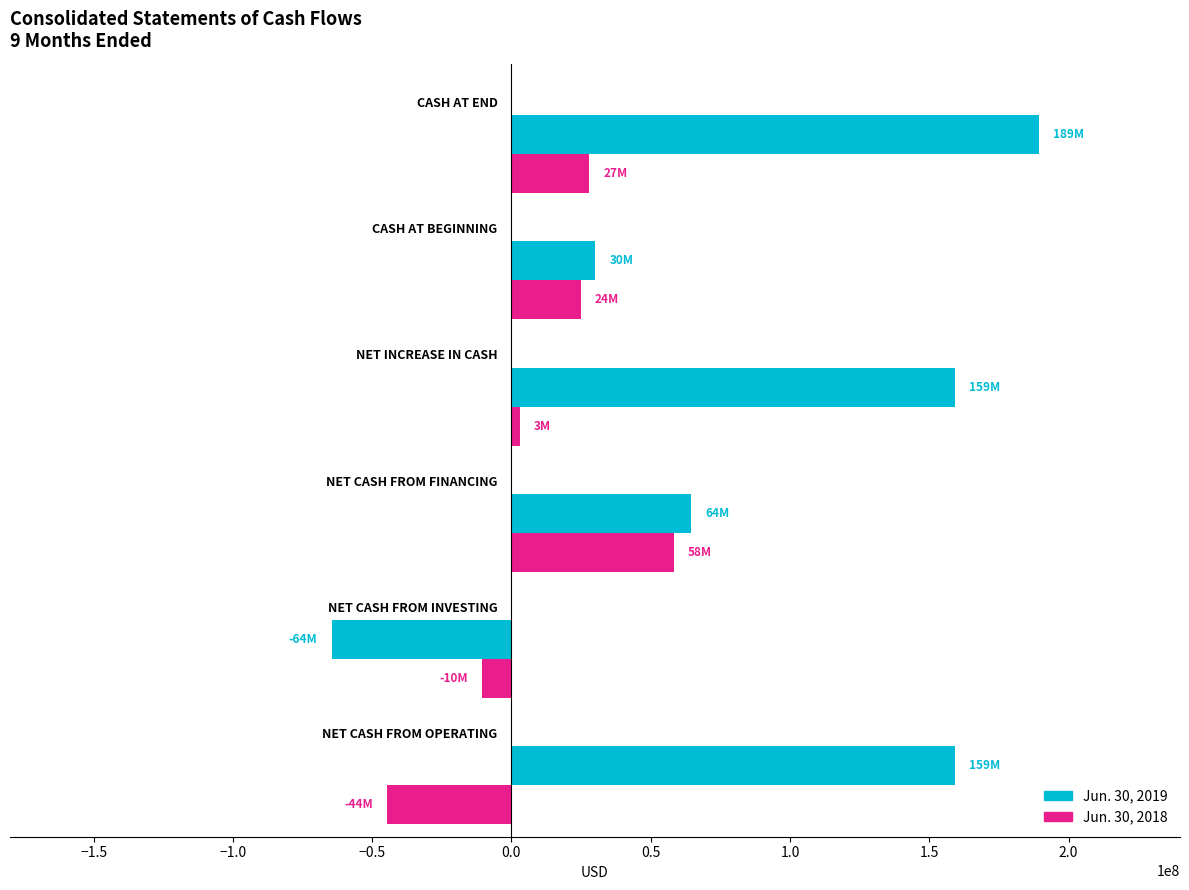

Which series has the largest total across all categories?

Jun. 30, 2019